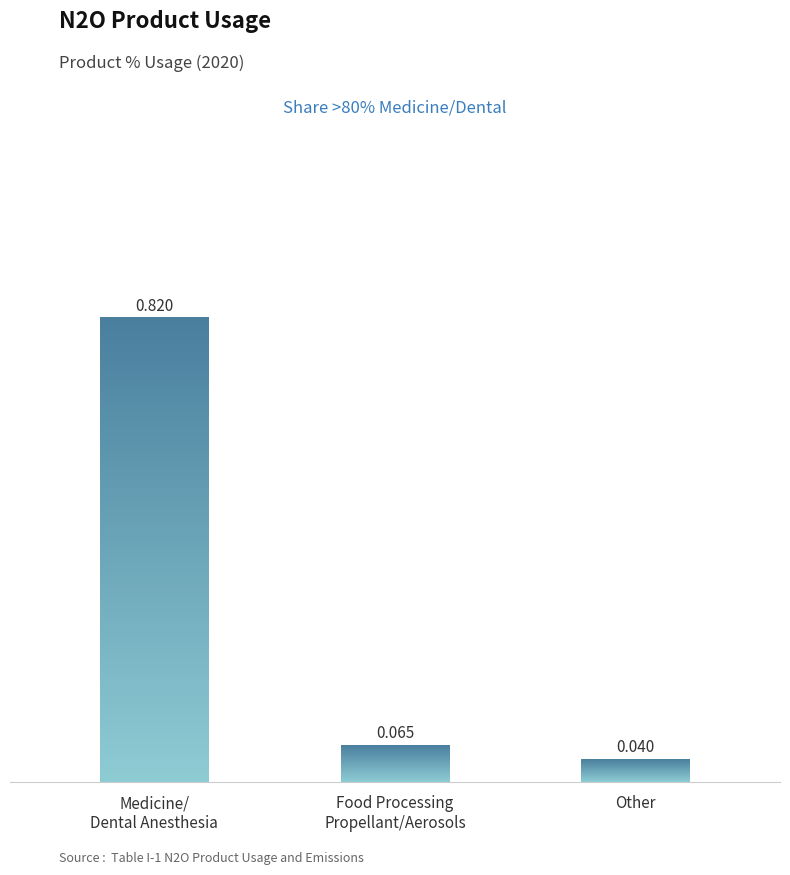

What is the approximate value at Food Processing Propellant/Aerosols?

0.1